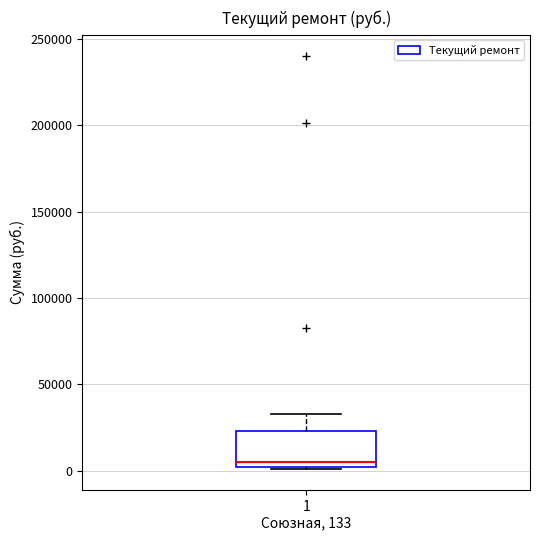

Transcribe this box plot: give where the median line is, the range the box spans, and where the two whiskers end, as read against the y-axis. The values are not printed on the chart, so give them approximately, as read against the axis.

median 5000, box 0 to 25000, whiskers 0 to 35000